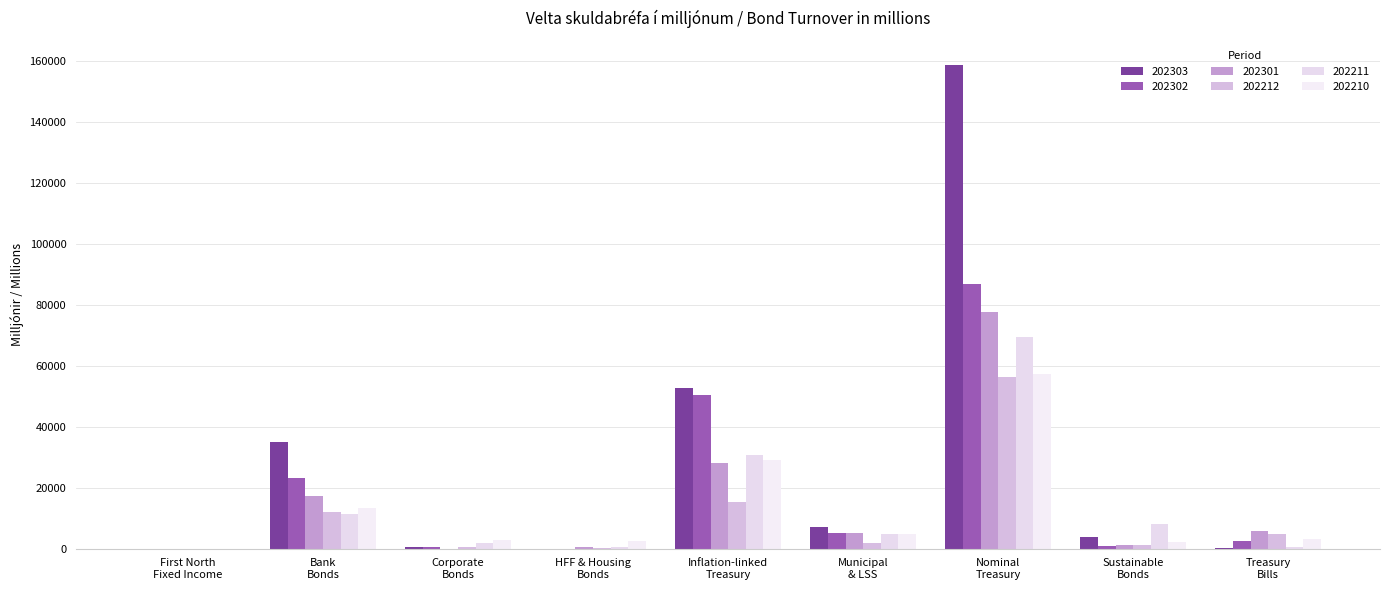

Where is 202210 nearest to the value 28705?

Inflation-linked
Treasury